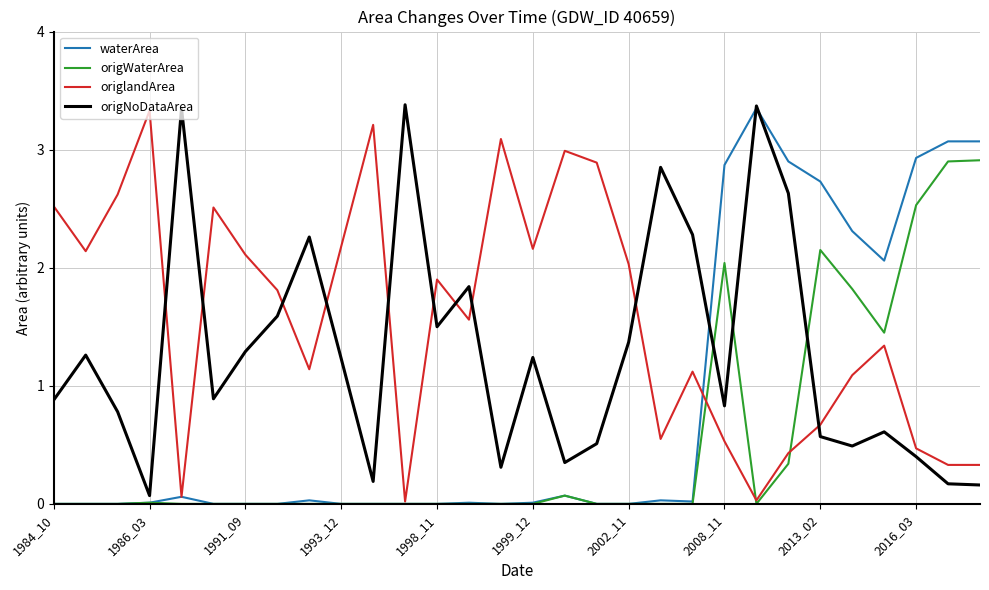

Which series ends up on top after the final intersection of origWaterArea and origNoDataArea?

origWaterArea